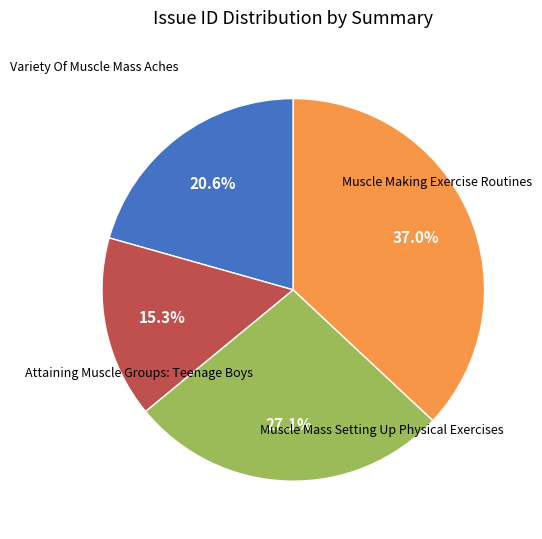

Is there a majority slice in this chart?

No